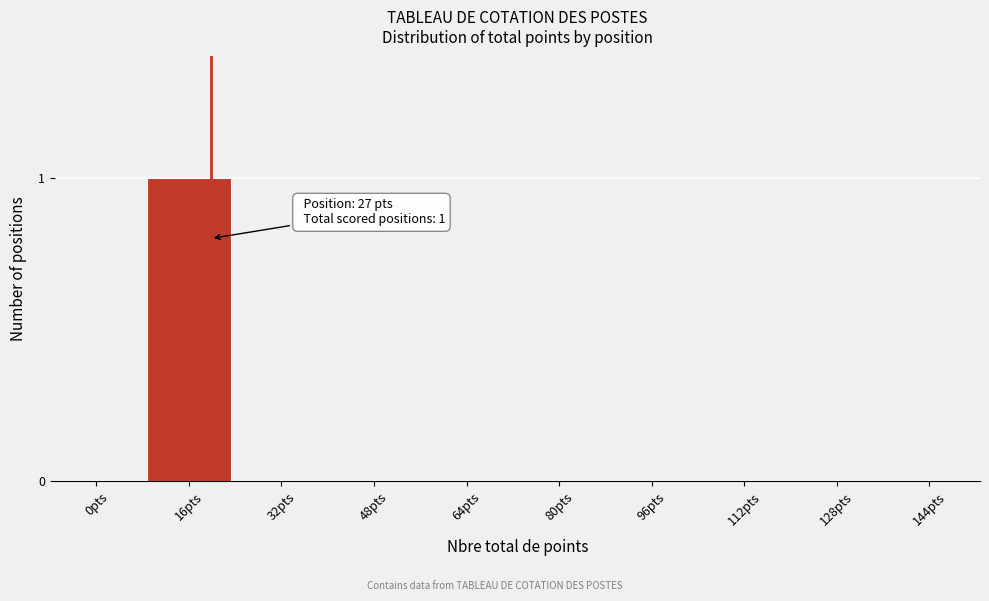

Reading right to left, what are all the values shown in this chart?

144pts=0	128pts=0	112pts=0	96pts=0	80pts=0	64pts=0	48pts=0	32pts=0	16pts=1	0pts=0